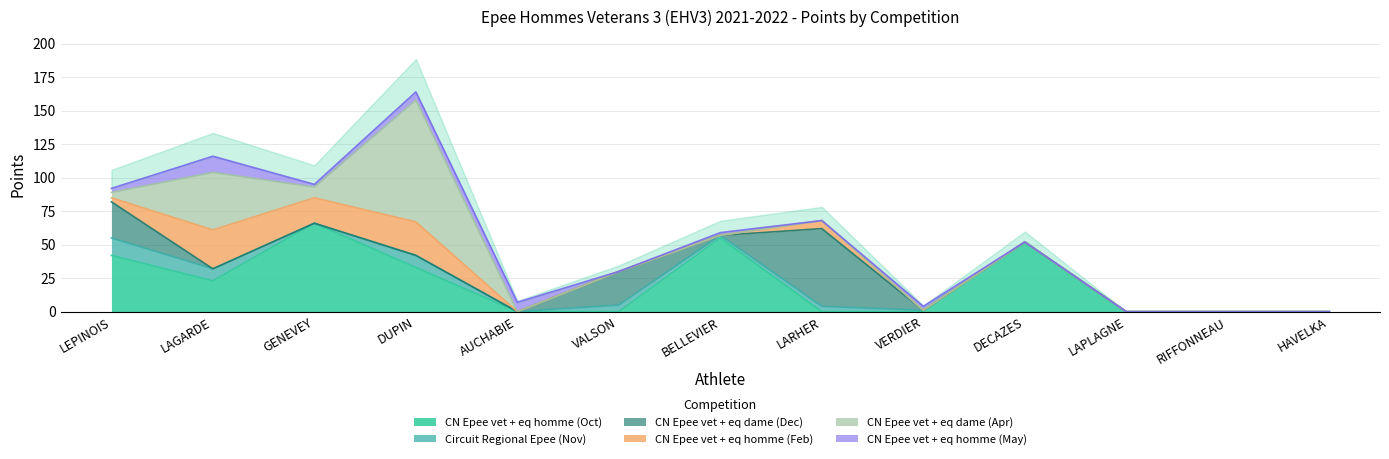

True or false: CN Epee vet + eq homme (Oct) has a value of 0 at LAPLAGNE.

True